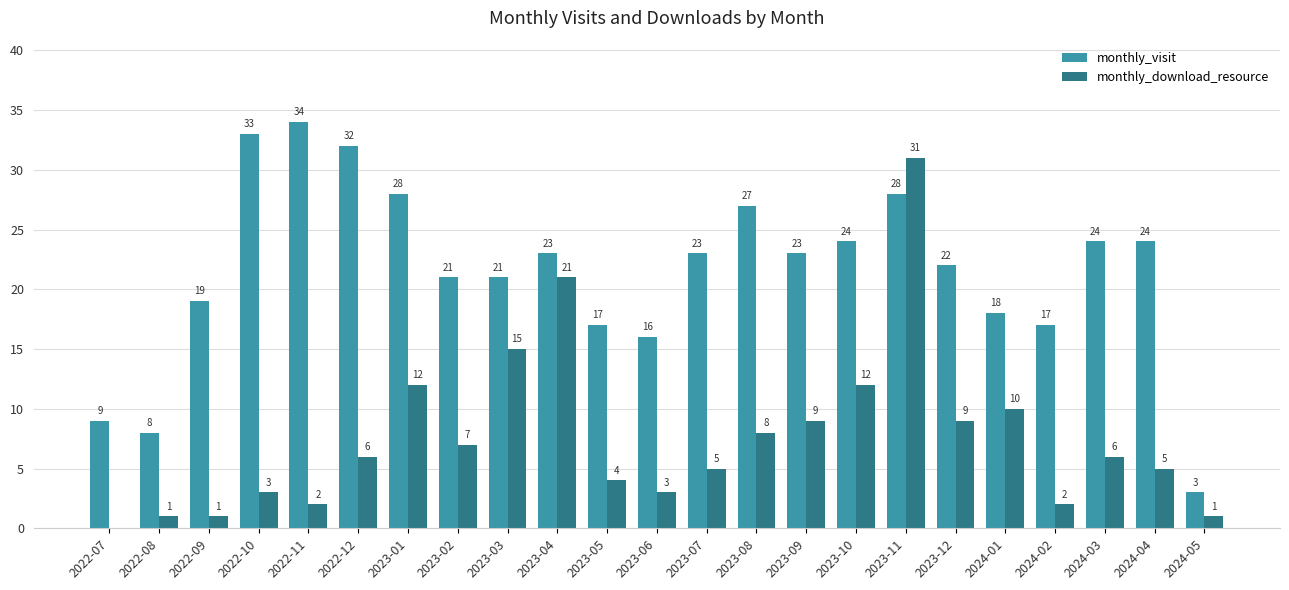

Reading left to right, list all the values displayed in this chart.

monthly_visit: 2022-07=9	2022-08=8	2022-09=19	2022-10=33	2022-11=34	2022-12=32	2023-01=28	2023-02=21	2023-03=21	2023-04=23	2023-05=17	2023-06=16	2023-07=23	2023-08=27	2023-09=23	2023-10=24	2023-11=28	2023-12=22	2024-01=18	2024-02=17	2024-03=24	2024-04=24	2024-05=3
monthly_download_resource: 2022-07=0	2022-08=1	2022-09=1	2022-10=3	2022-11=2	2022-12=6	2023-01=12	2023-02=7	2023-03=15	2023-04=21	2023-05=4	2023-06=3	2023-07=5	2023-08=8	2023-09=9	2023-10=12	2023-11=31	2023-12=9	2024-01=10	2024-02=2	2024-03=6	2024-04=5	2024-05=1